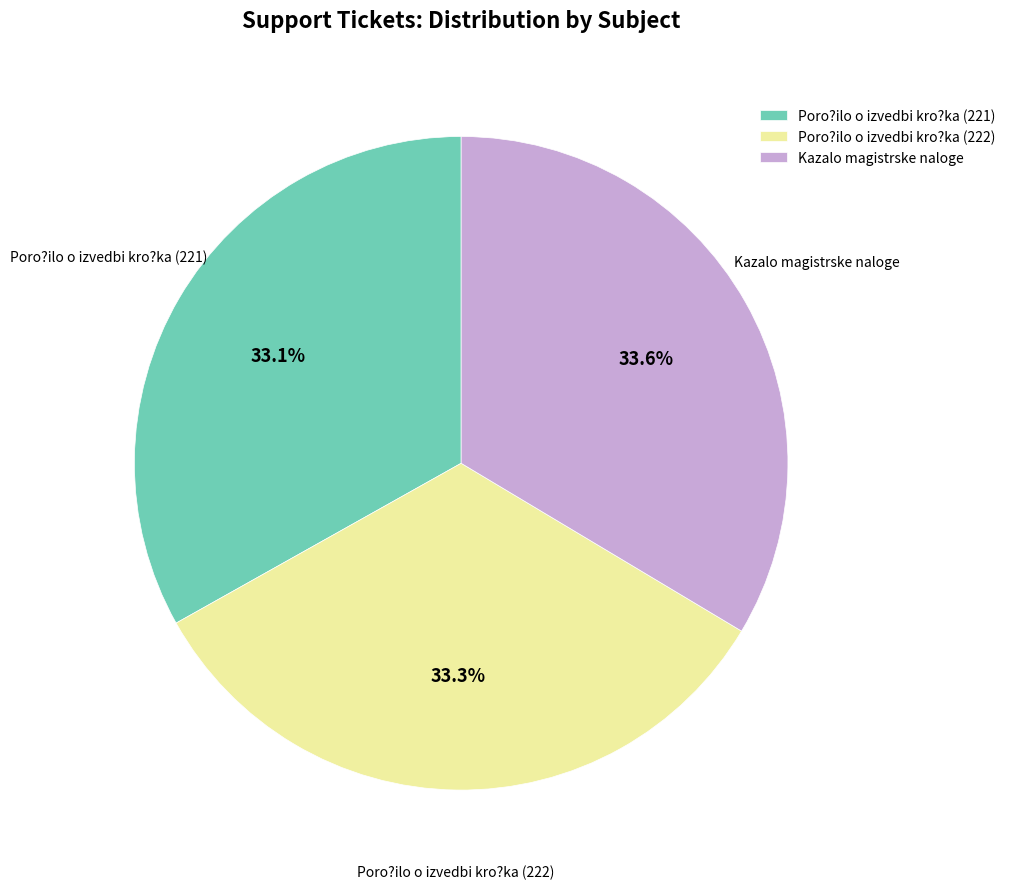

How many segments does this pie chart have?

3